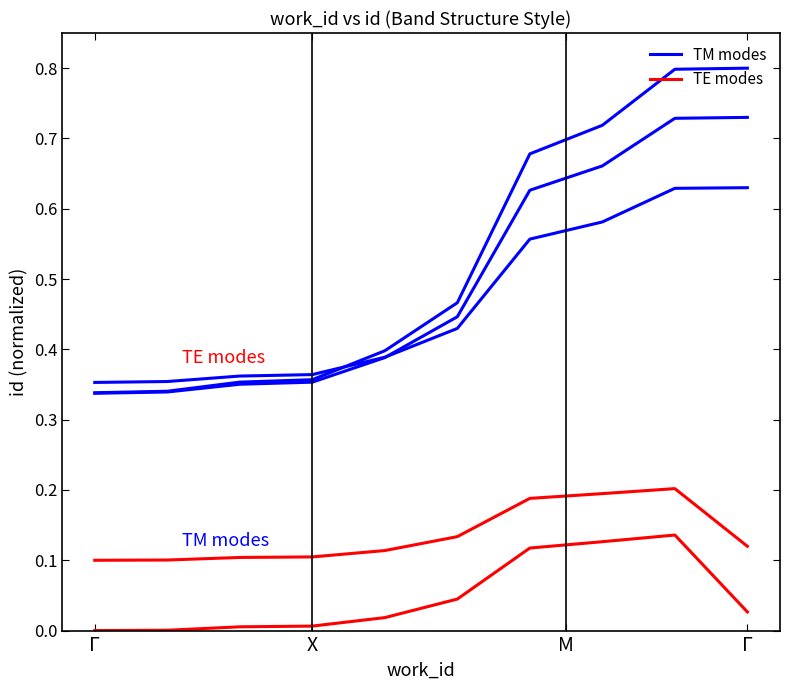

How many lines are shown in the chart?

5